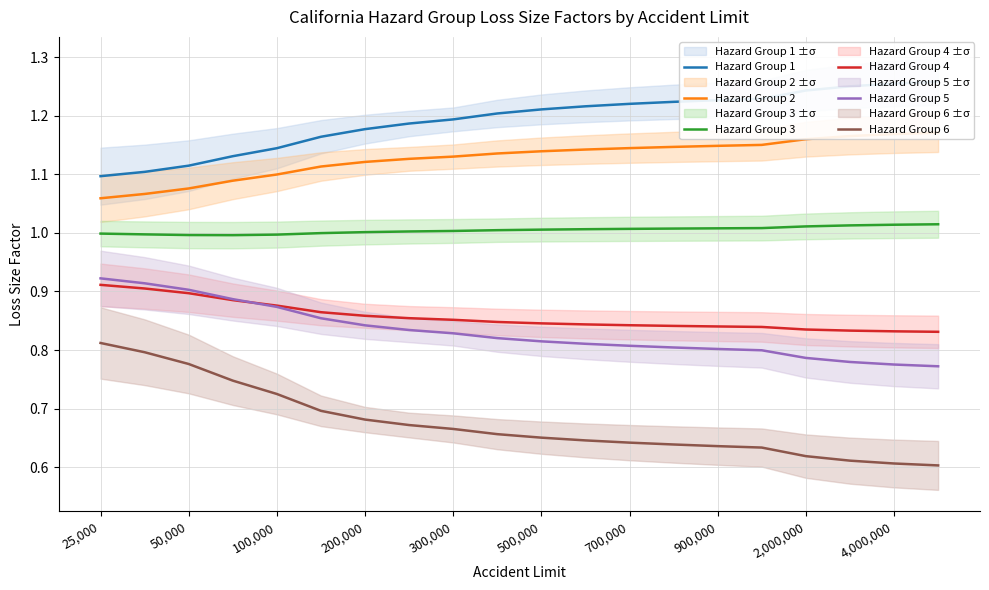

Rank the series at 19 from lowest to highest value.

Hazard Group 6, Hazard Group 5, Hazard Group 4, Hazard Group 3, Hazard Group 2, Hazard Group 1